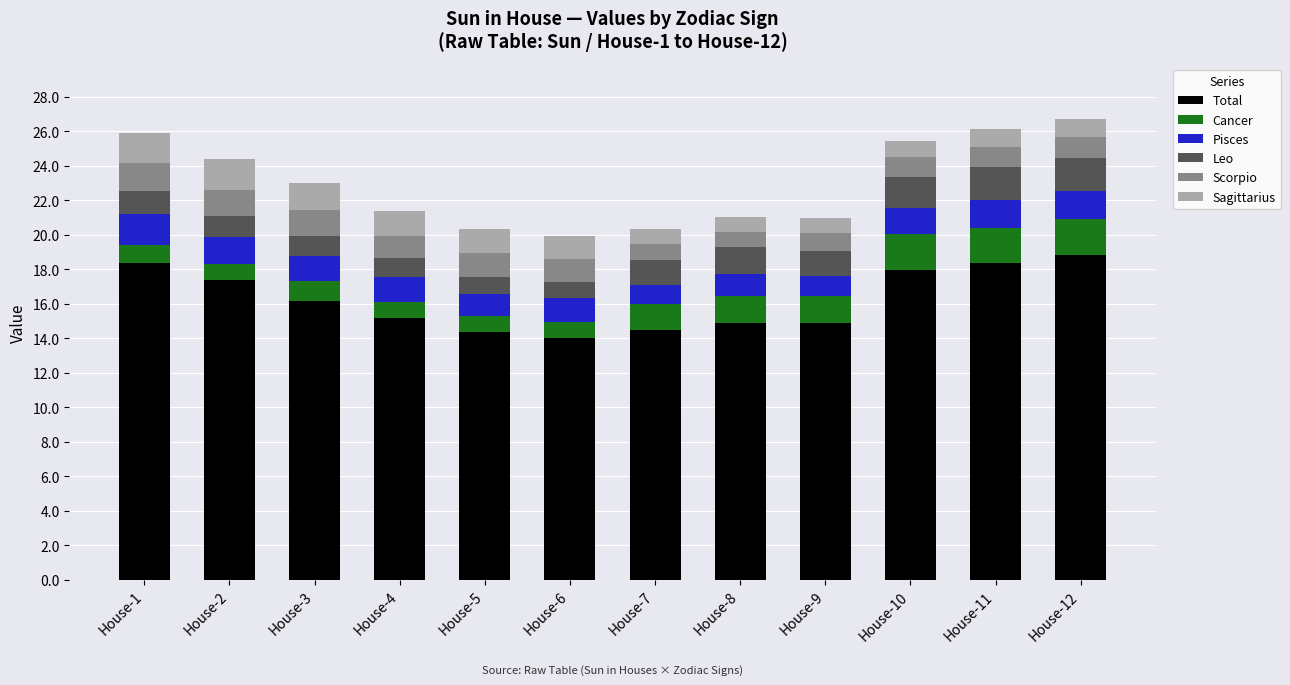

What is the total value across all series at House-8?

21.0